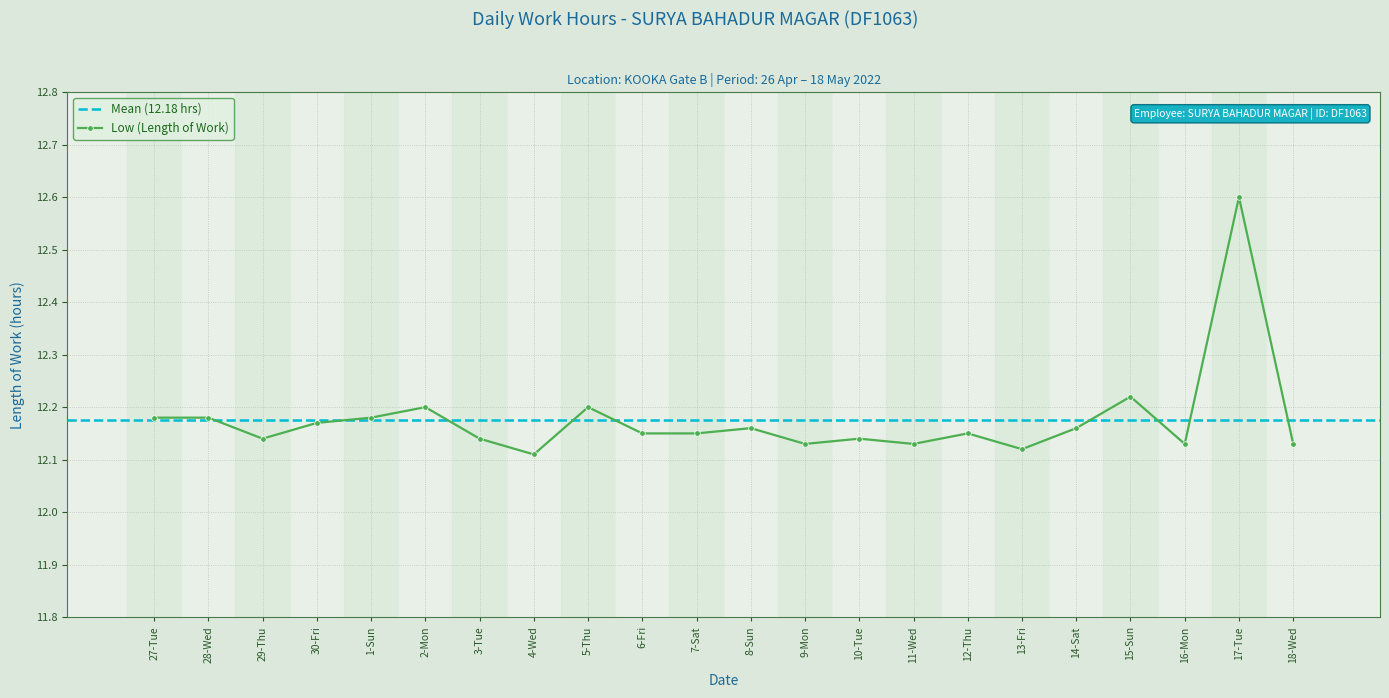

Where is the first local minimum?

29-Thu